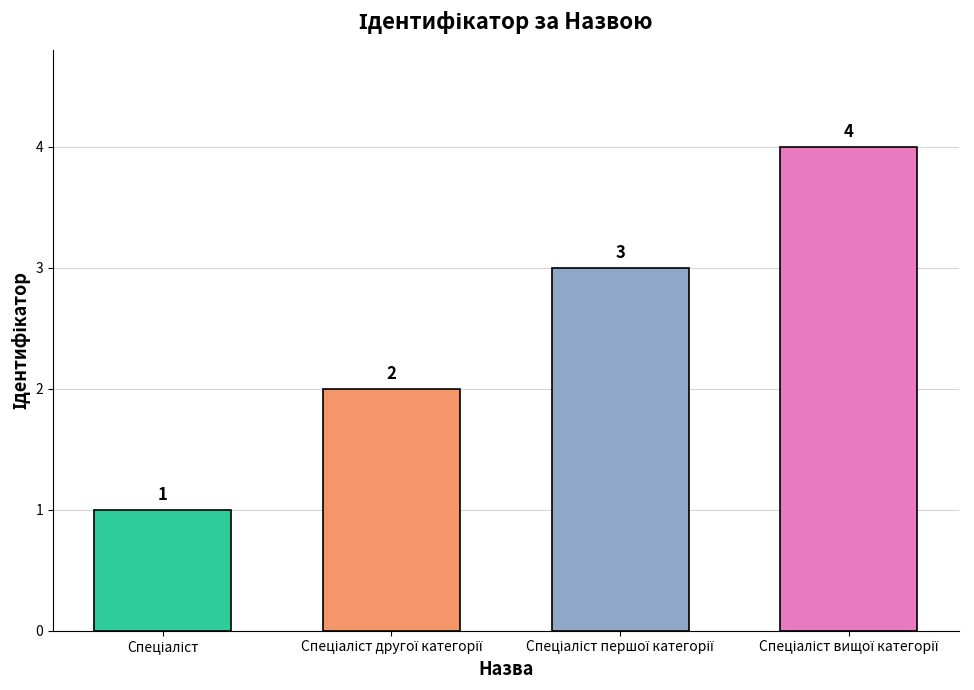

Does the chart contain any negative values?

No